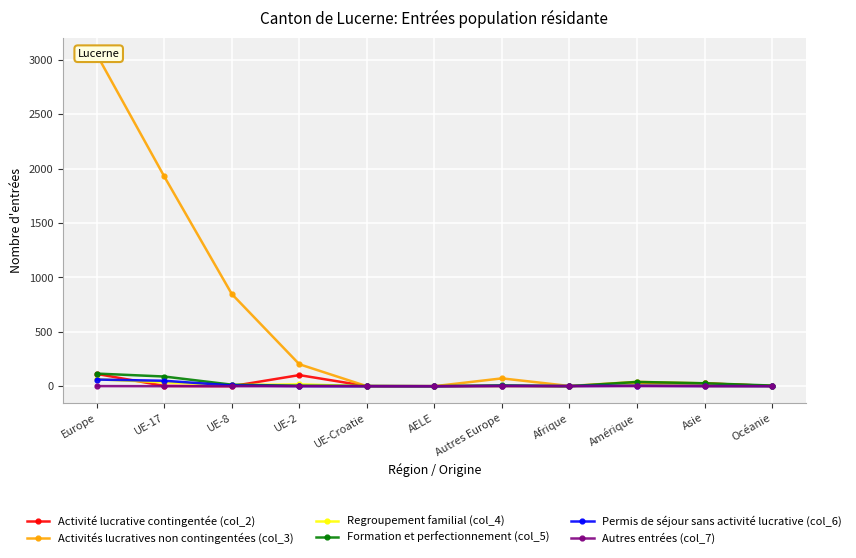

List the series in order of their peak value, highest first.

Activités lucratives non contingentées (col_3), Formation et perfectionnement (col_5), Activité lucrative contingentée (col_2), Regroupement familial (col_4), Permis de séjour sans activité lucrative (col_6), Autres entrées (col_7)